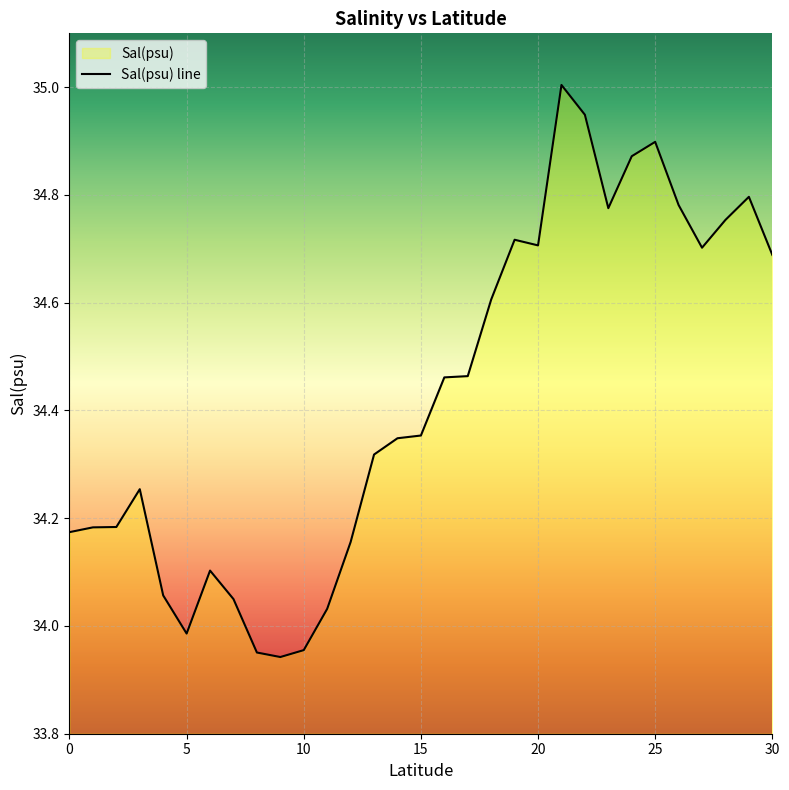

What is the difference between the maximum and minimum values?

1.1